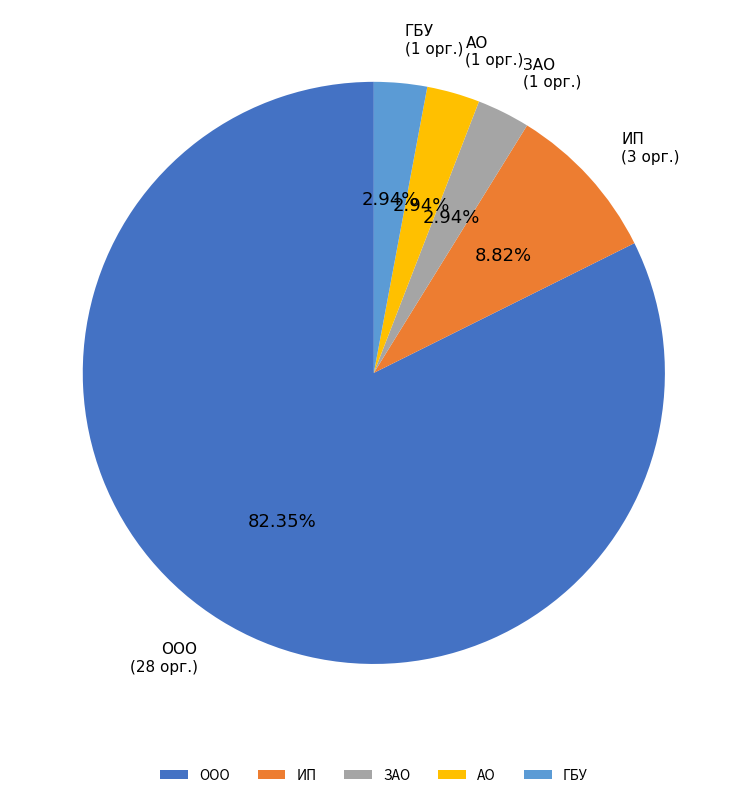

Combined, do ИП and ЗАО account for over 50%?

No